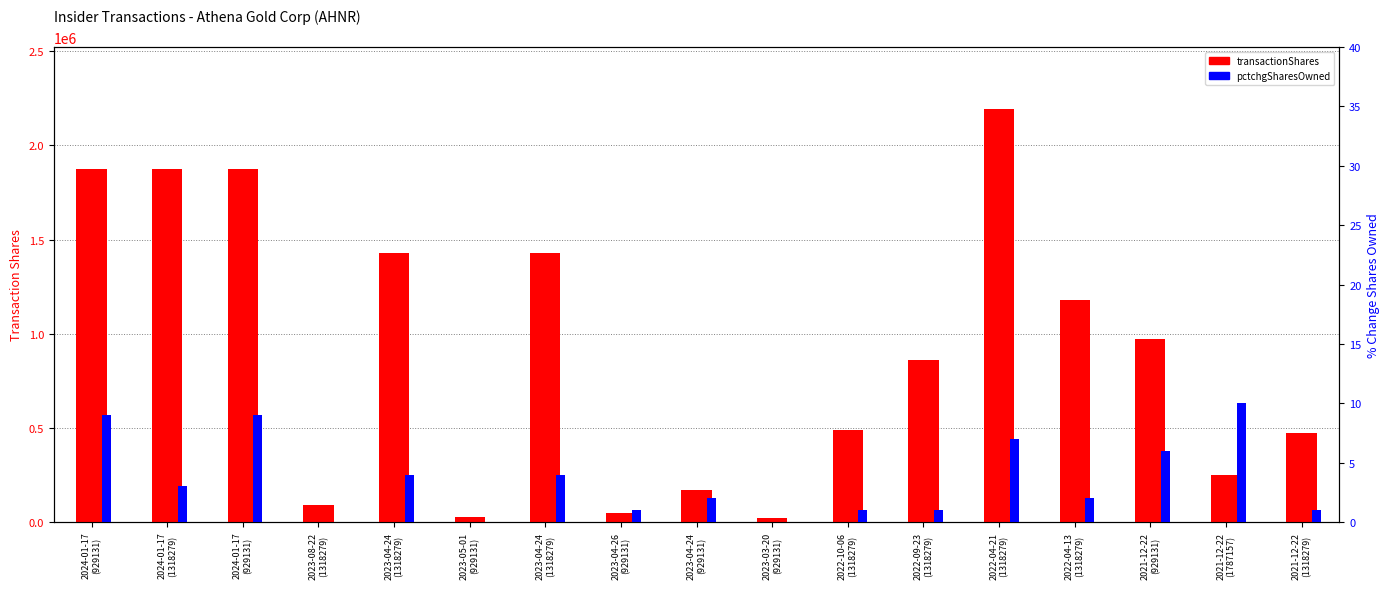

How many data points in pctchgSharesOwned are less than 2?

7